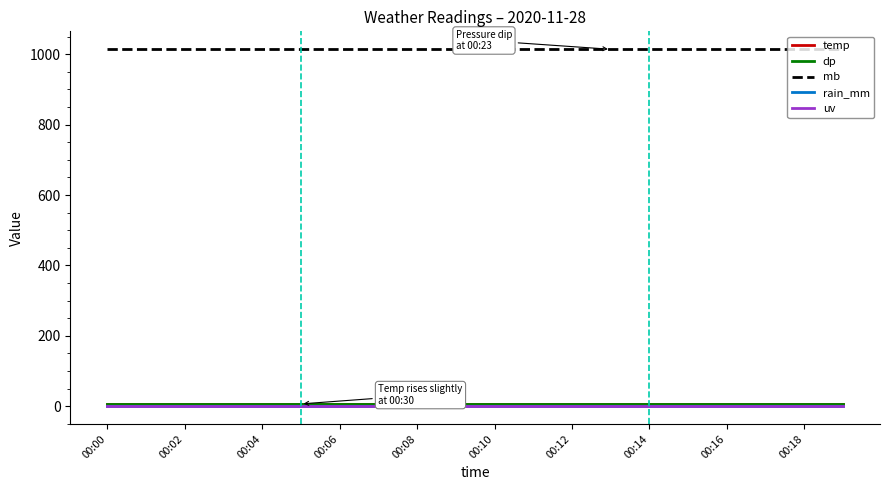

Does the chart display data point markers on the line(s)?

No